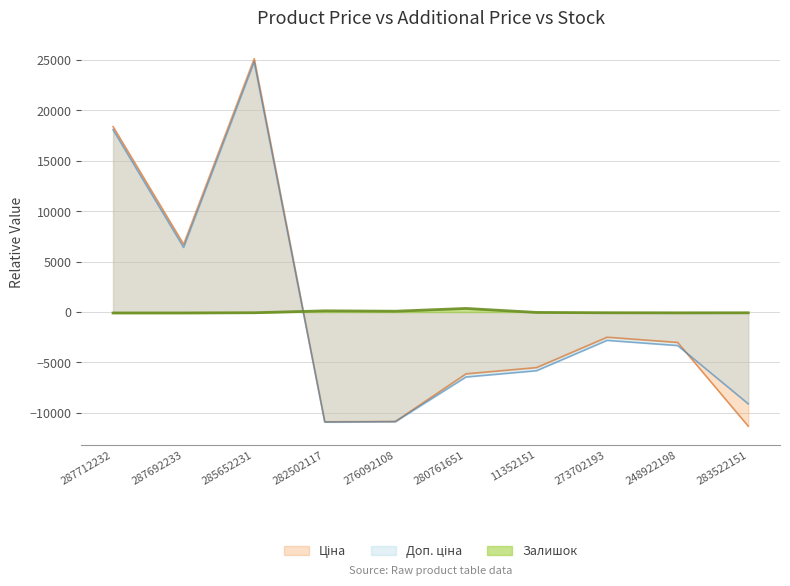

How many interior local peaks does the Ціна series have?

2